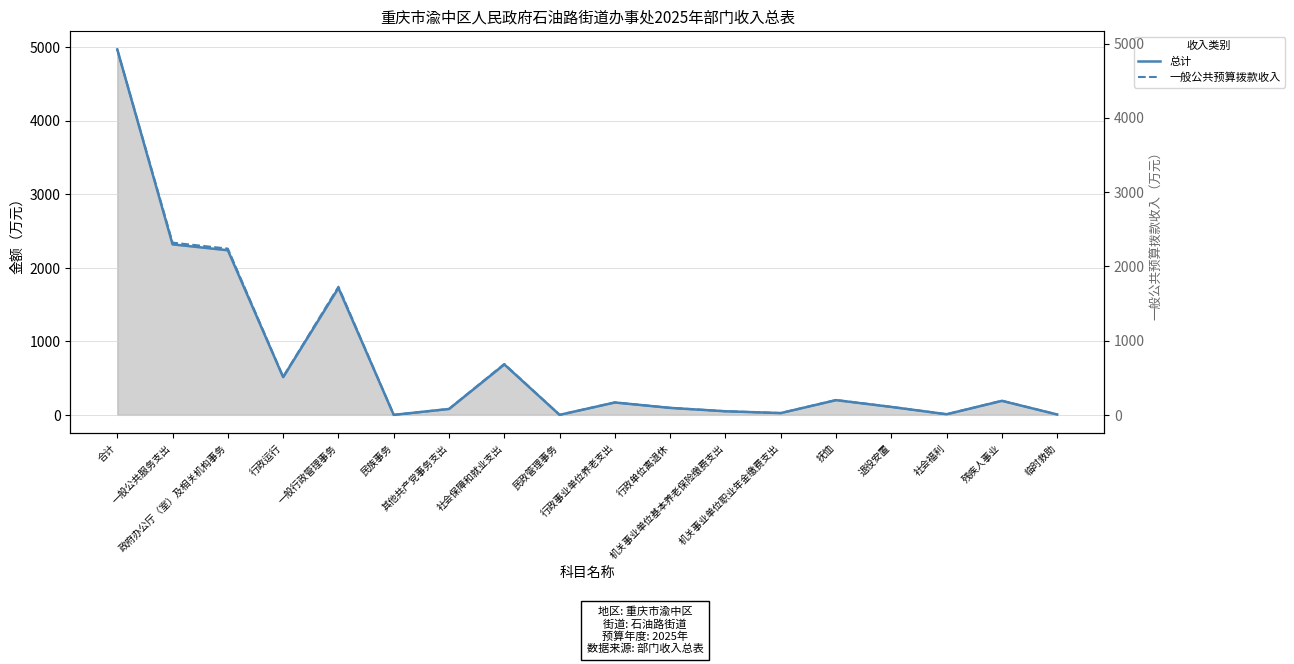

What is the minimum value for 总计?

0.1